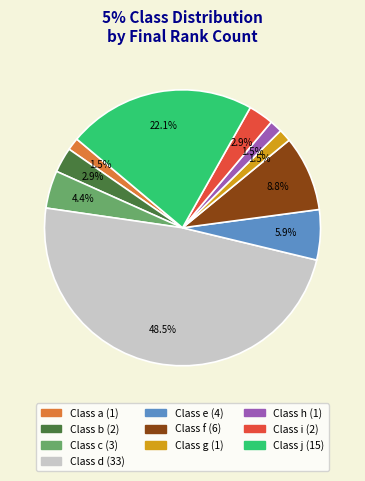

Does any single category account for the majority?

No